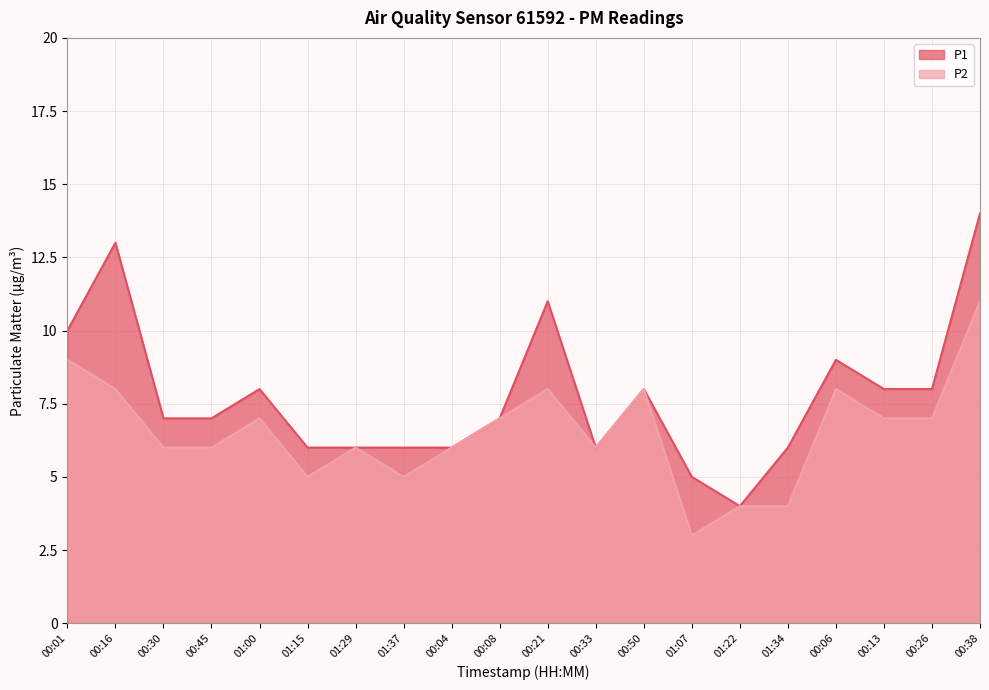

At which category does P2 reach its first local peak?

01:00